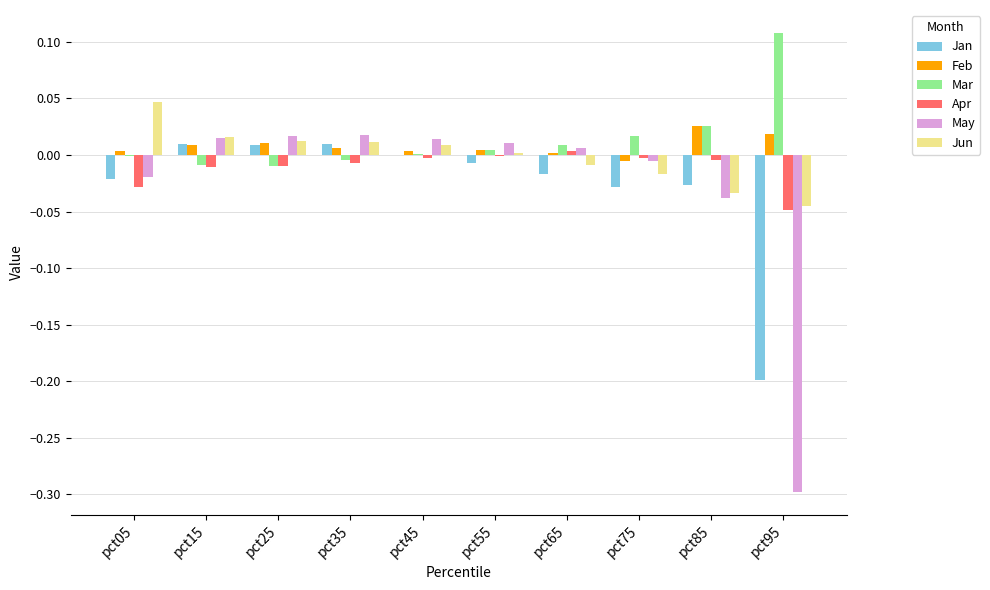

Are the bars horizontal?

No